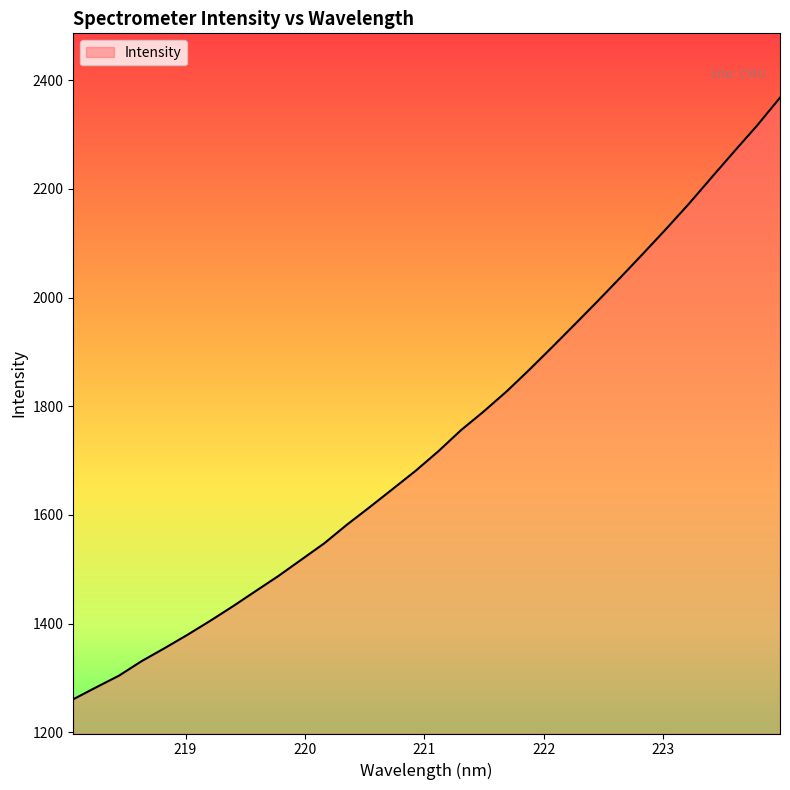

What is the minimum value shown in the chart?

1260.8